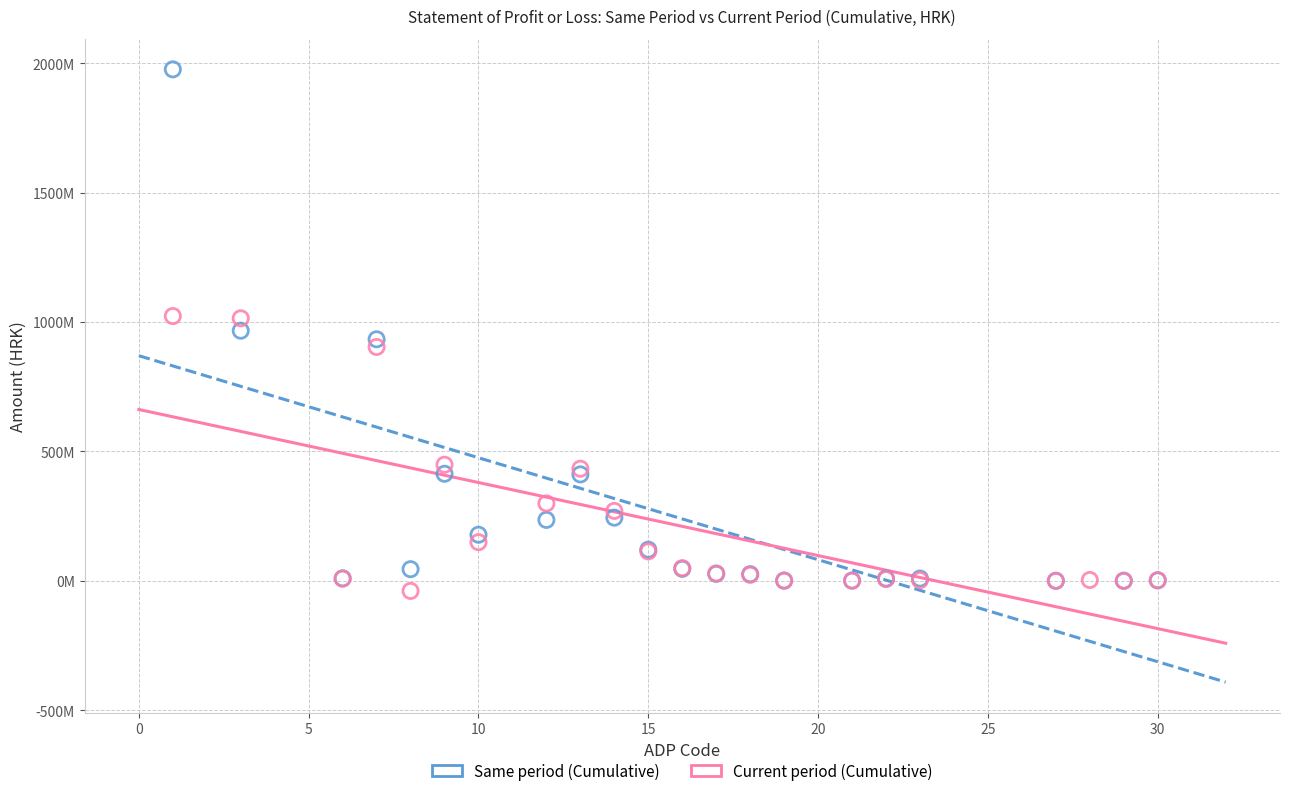

Which series reaches the maximum Y coordinate?

Same period (Cumulative)